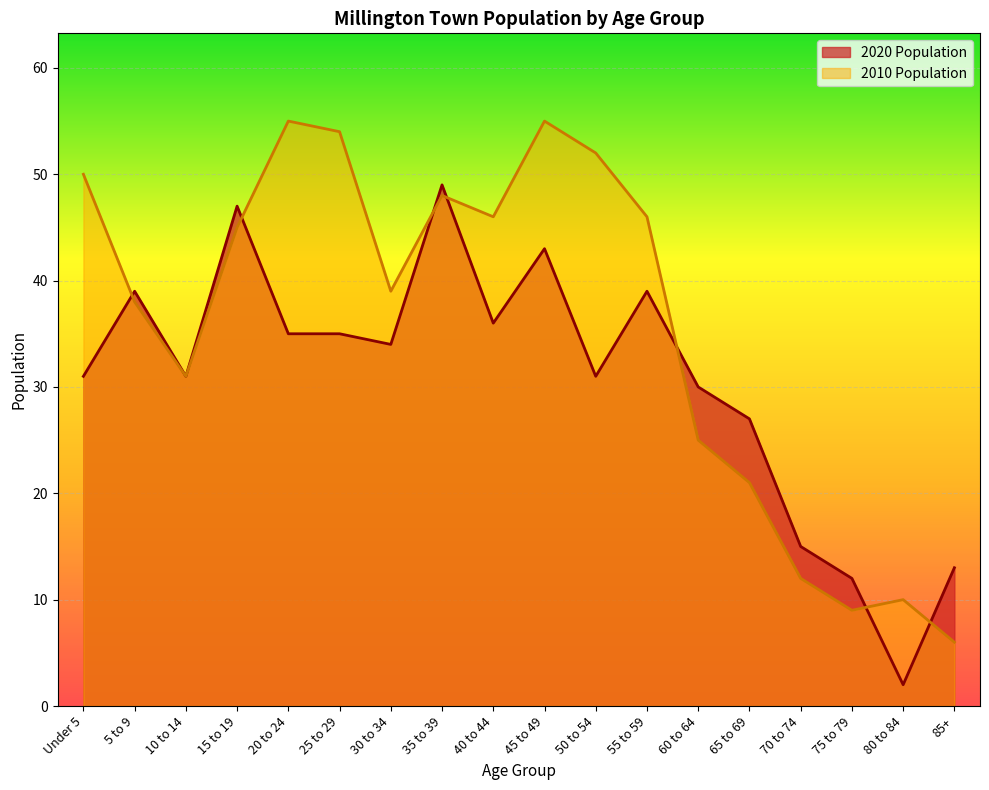

Which series changed the most between Under 5 and 75 to 79?

2010 Population